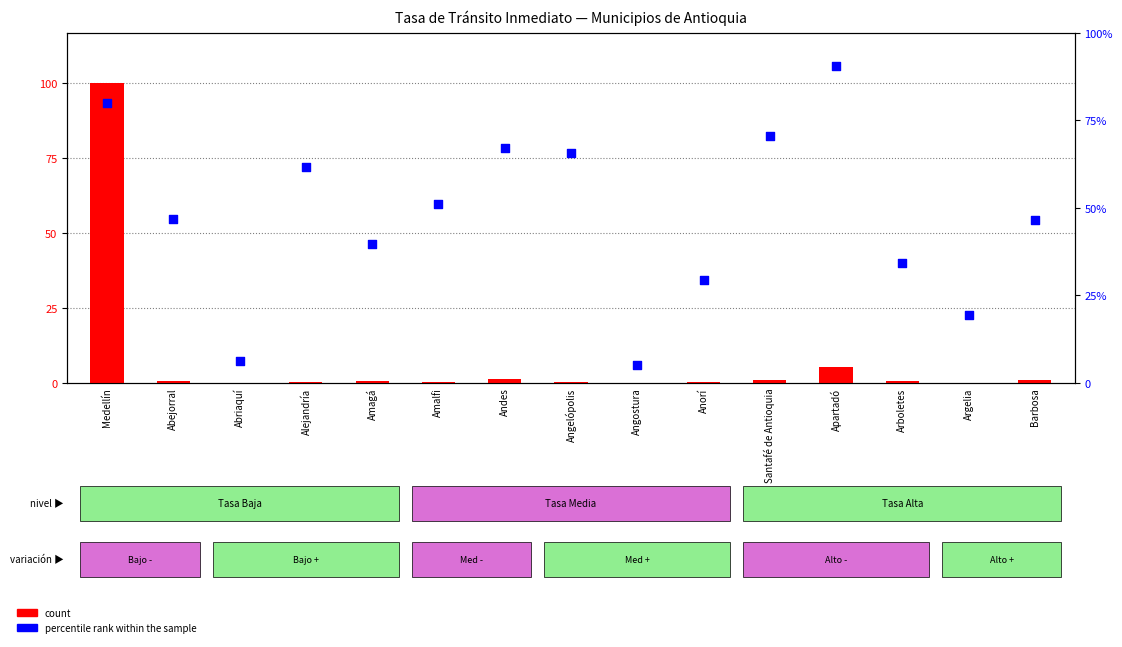

What are all the series names shown in the legend?

count, percentile rank within the sample